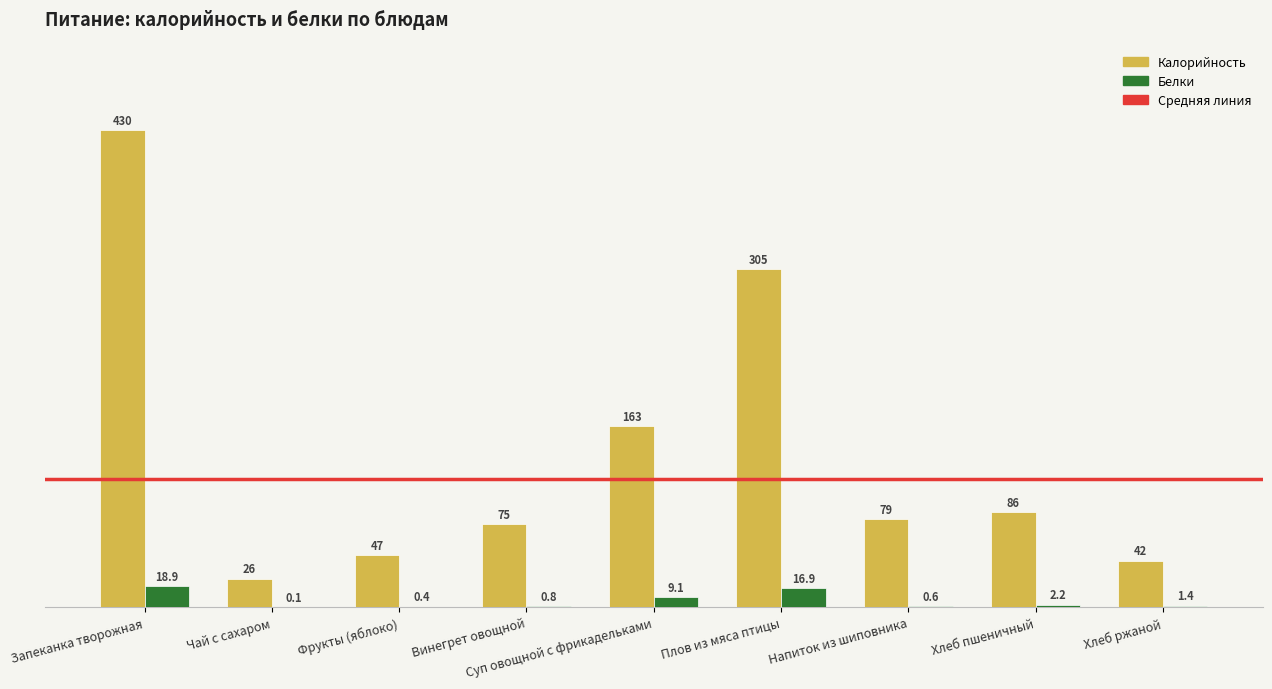

True or false: Калорийность has a value of 29.1 at Винегрет овощной.

False